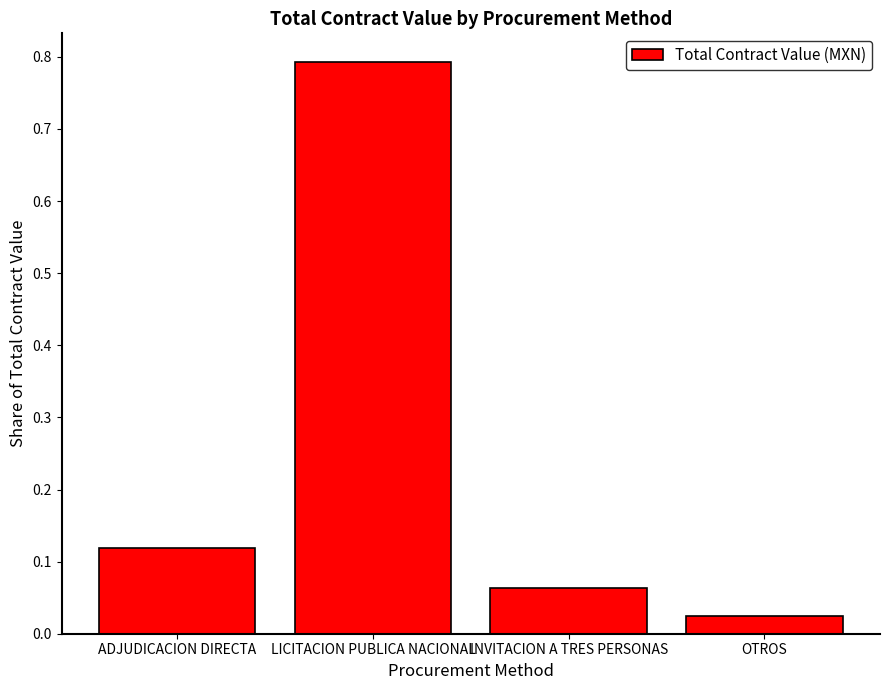

What is the label of the 1st bar from the left?

ADJUDICACION DIRECTA